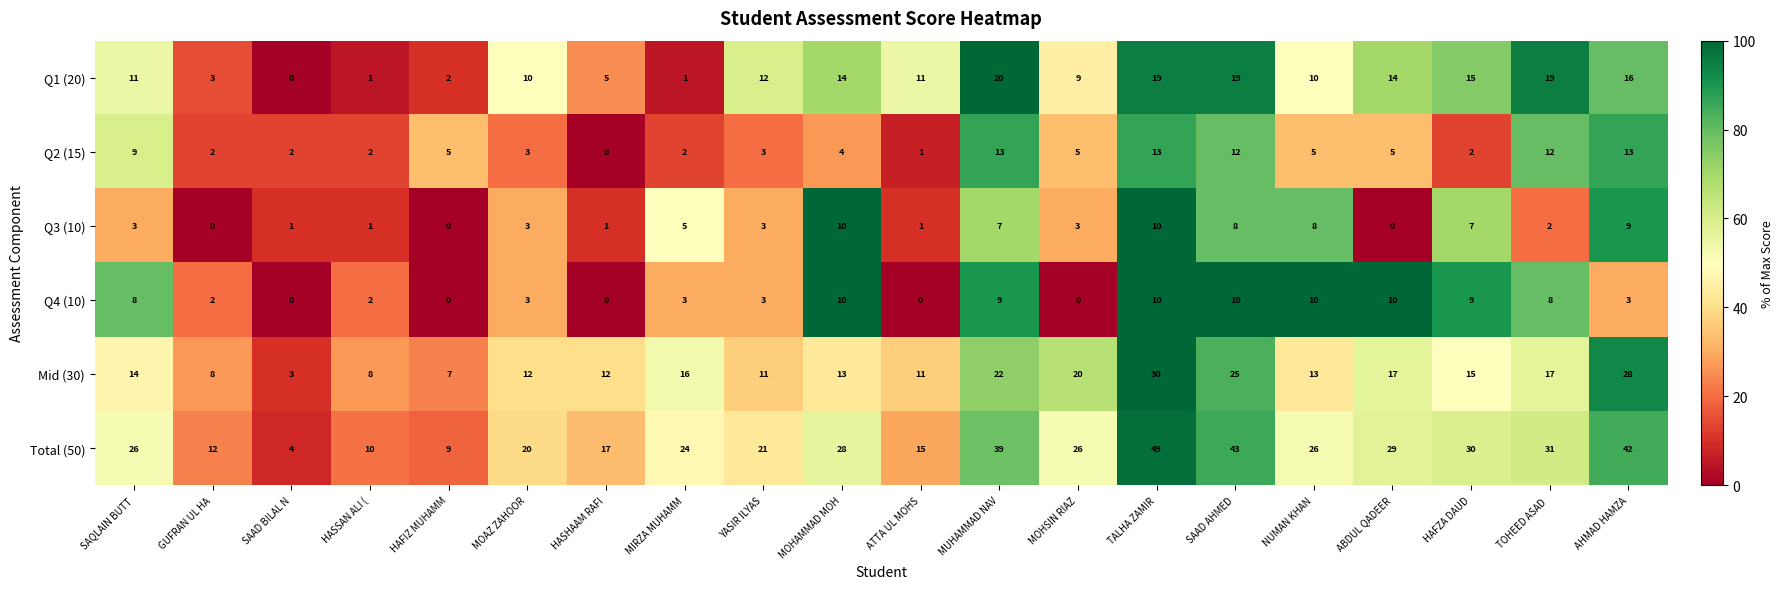

Between ABDUL QADEER and AHMAD HAMZA, which series saw the biggest shift?

Total (50)